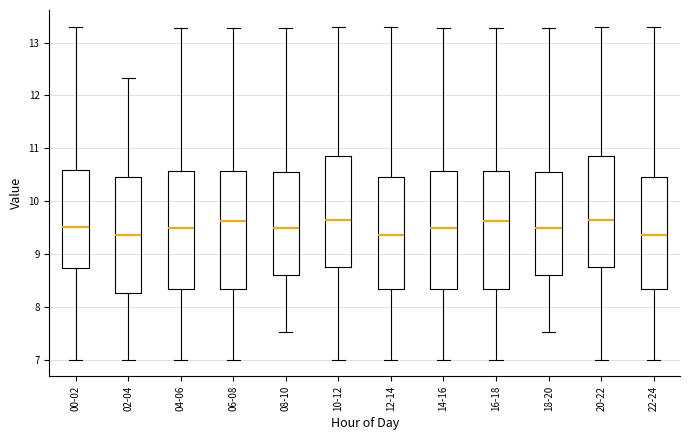

Reading left to right, read every box against the y-axis: the position of its median line, the range the box covers, and the ends of its whiskers. The values are not printed on the chart, so give them approximately, as read against the axis.

00-02: median 9.5, box 8.7 to 10.6, whiskers 7.0 to 13.3
02-04: median 9.4, box 8.3 to 10.5, whiskers 7.0 to 12.3
04-06: median 9.5, box 8.3 to 10.6, whiskers 7.0 to 13.3
06-08: median 9.6, box 8.3 to 10.6, whiskers 7.0 to 13.3
08-10: median 9.5, box 8.6 to 10.5, whiskers 7.5 to 13.3
10-12: median 9.7, box 8.8 to 10.9, whiskers 7.0 to 13.3
12-14: median 9.4, box 8.3 to 10.5, whiskers 7.0 to 13.3
14-16: median 9.5, box 8.3 to 10.6, whiskers 7.0 to 13.3
16-18: median 9.6, box 8.3 to 10.6, whiskers 7.0 to 13.3
18-20: median 9.5, box 8.6 to 10.5, whiskers 7.5 to 13.3
20-22: median 9.7, box 8.8 to 10.9, whiskers 7.0 to 13.3
22-24: median 9.4, box 8.3 to 10.5, whiskers 7.0 to 13.3